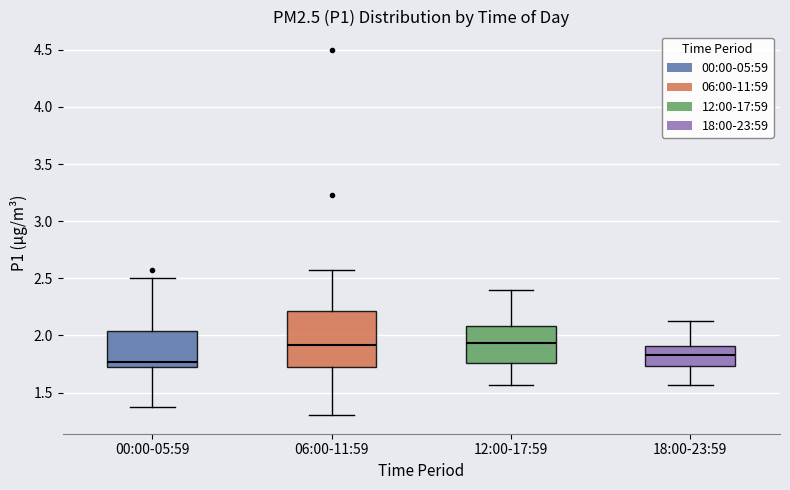

Reading left to right, transcribe this box plot: for each box, give where its median line is, the range the box spans, and where its two whiskers end, as read against the y-axis. The values are not printed on the chart, so give them approximately, as read against the axis.

00:00-05:59: median 1.75, box 1.70 to 2.05, whiskers 1.35 to 2.50
06:00-11:59: median 1.90, box 1.70 to 2.20, whiskers 1.30 to 2.55
12:00-17:59: median 1.95, box 1.75 to 2.10, whiskers 1.55 to 2.40
18:00-23:59: median 1.85, box 1.75 to 1.90, whiskers 1.55 to 2.15